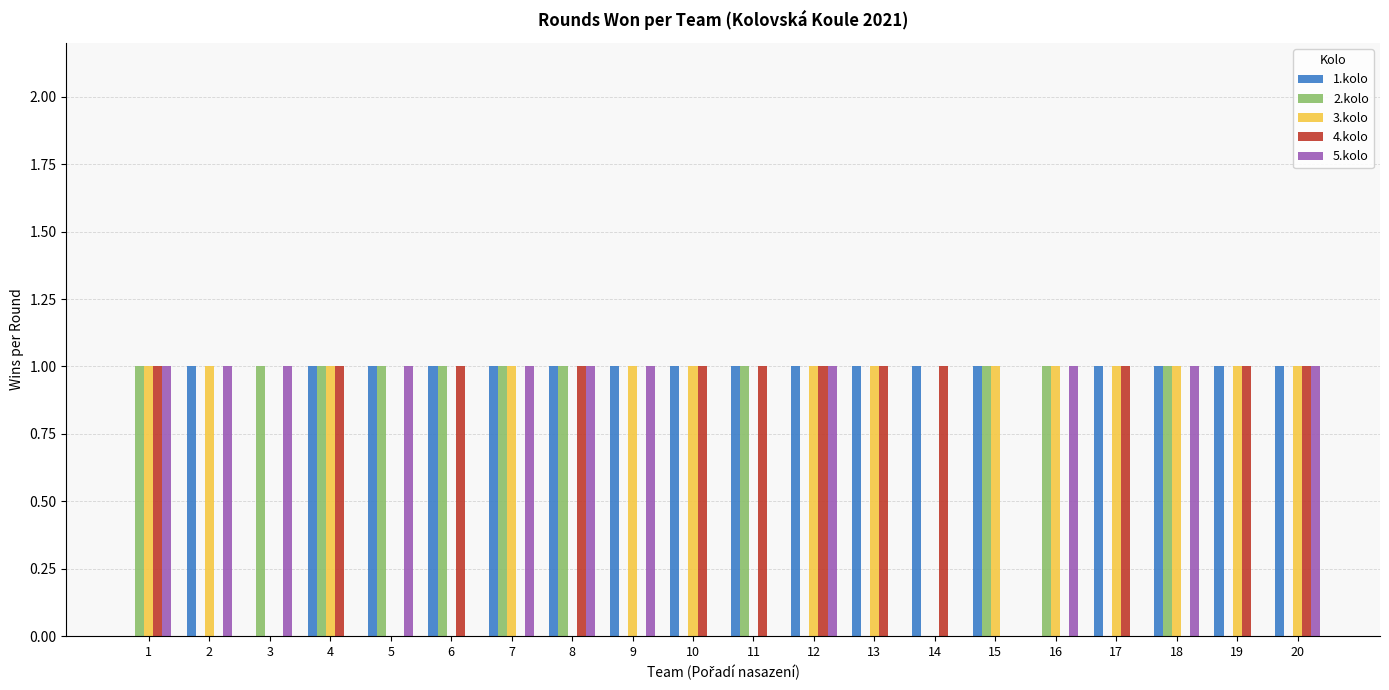

The value of 1.kolo at 5 is 1. True or false?

True